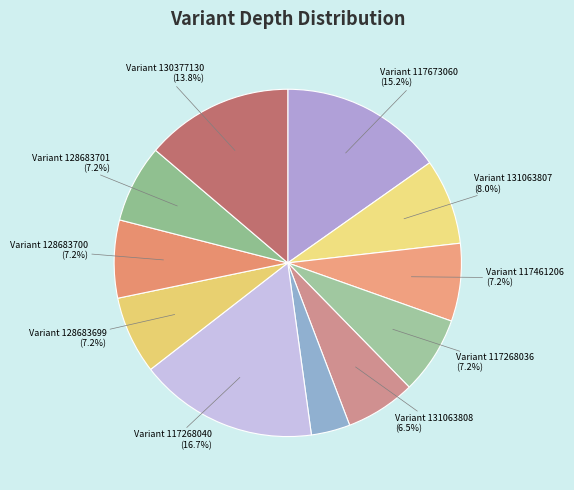

To the nearest percent, what is the difference between the largest and smallest slice percentages?

13%